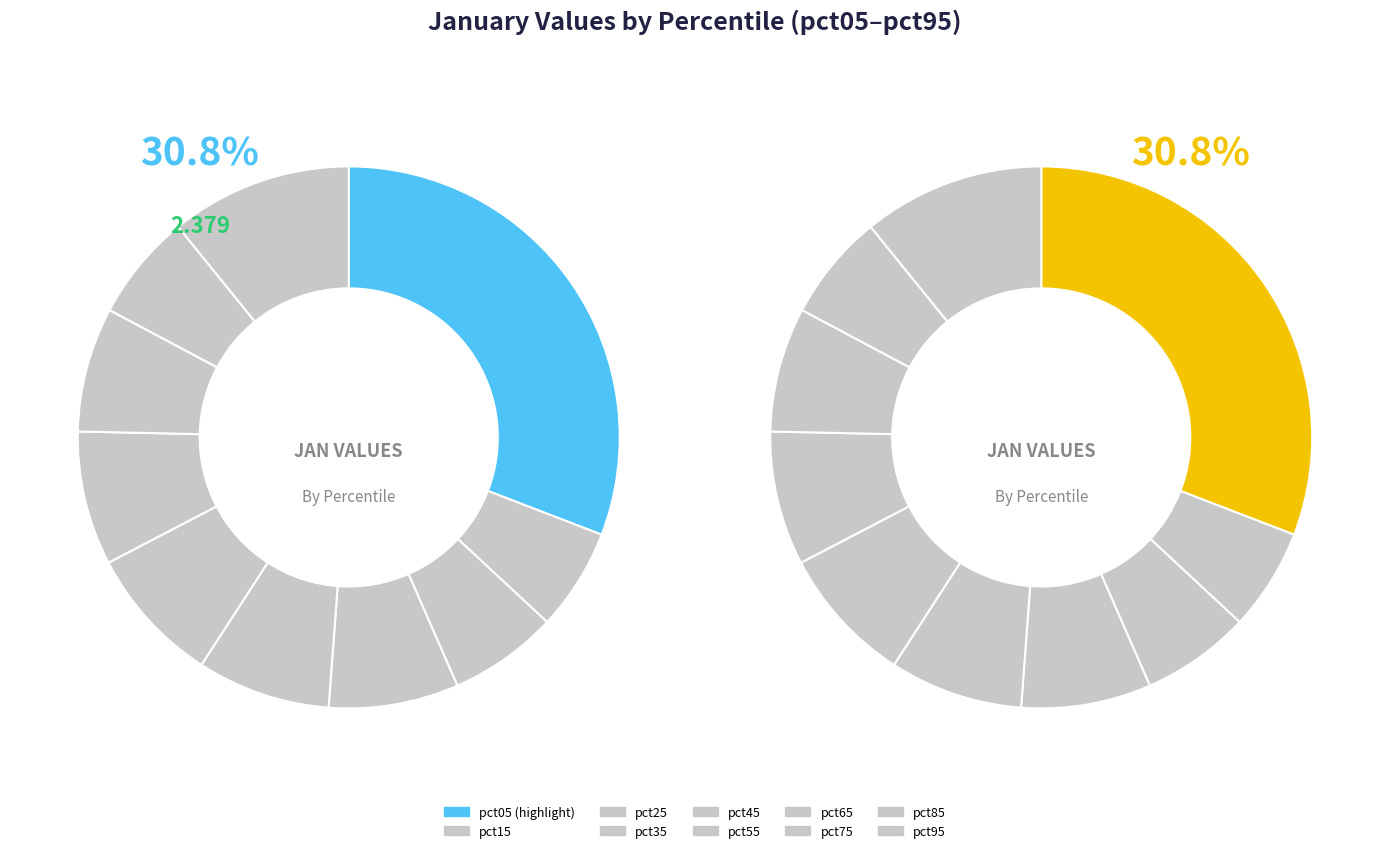

Is there a majority slice in this chart?

No